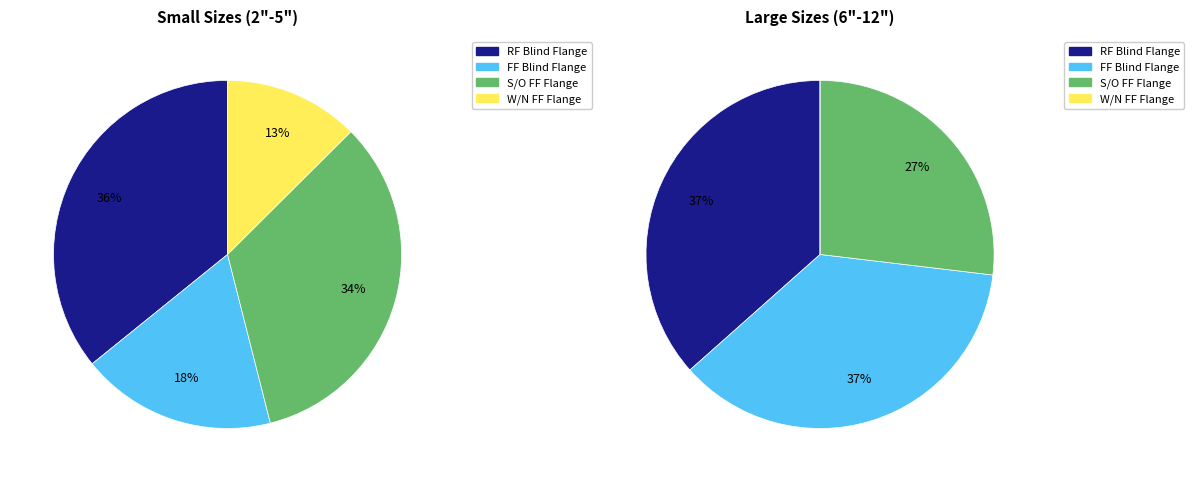

Which has a higher value, 3" or 10"?

10"